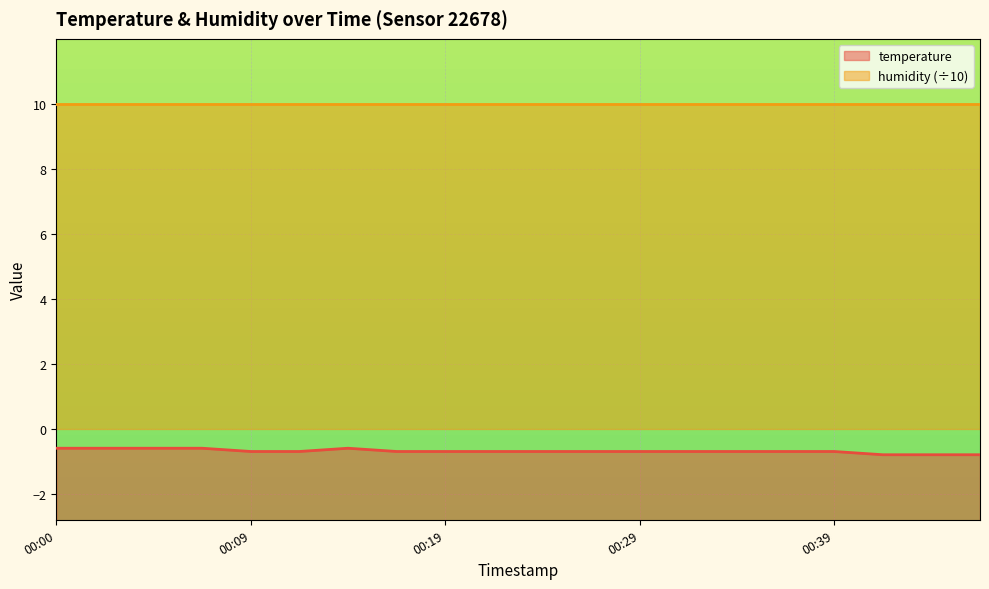

How many lines are shown in the chart?

1